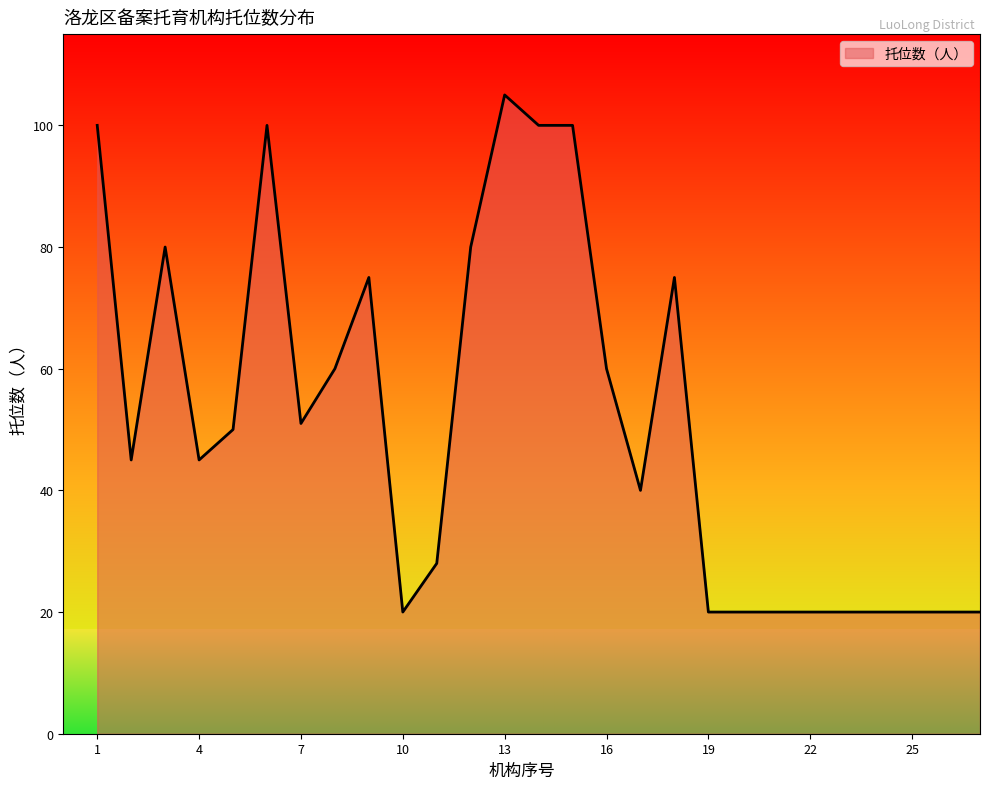

What is the maximum value shown in the chart?

105